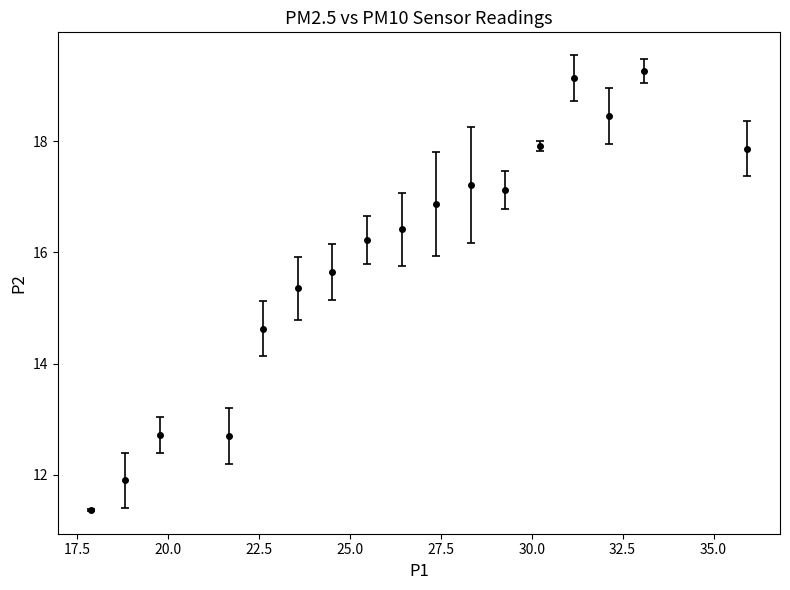

True or false: there are more than 1 points higher than both neighbors.

True